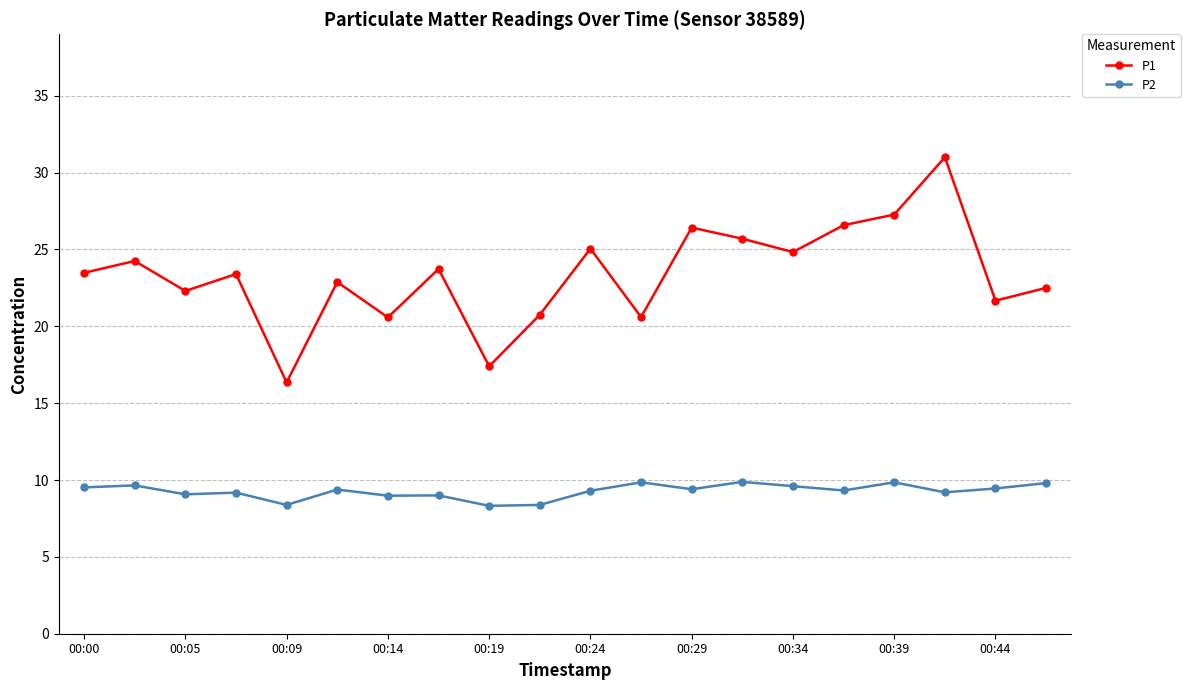

What is the value of the P2 point at the 7th from the left?

9.0